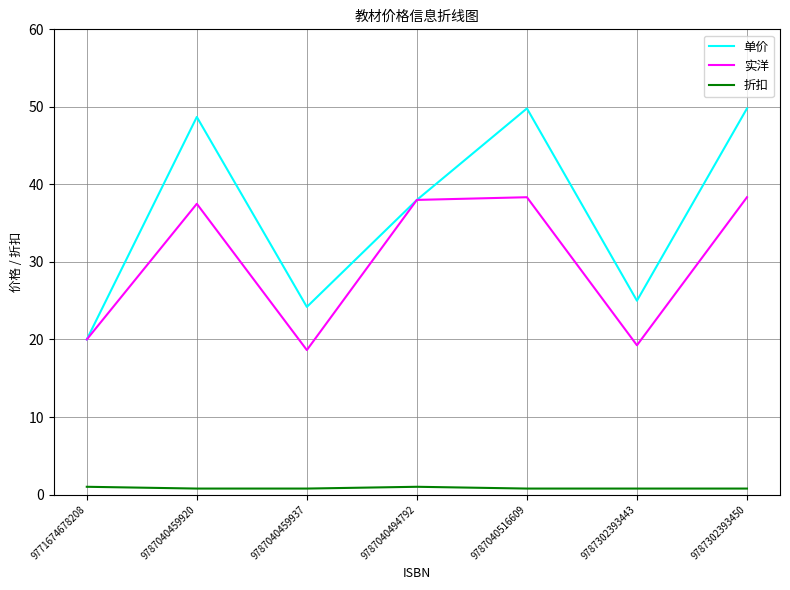

List the series in order of their overall mean, lowest first.

折扣, 实洋, 单价